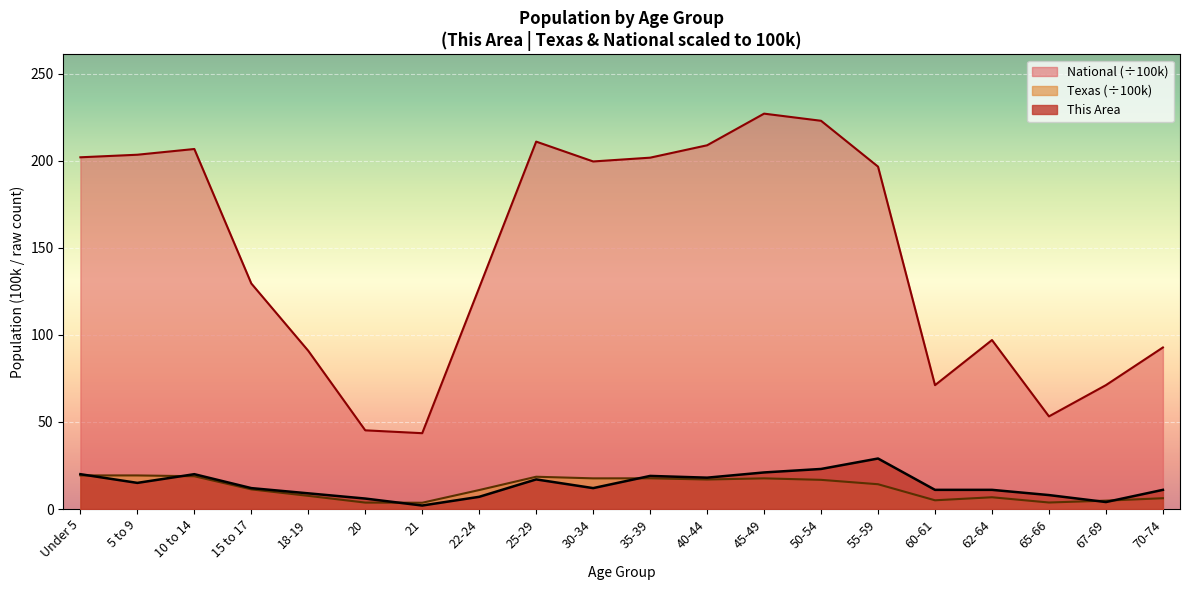

What position from the right is 45-49?

8